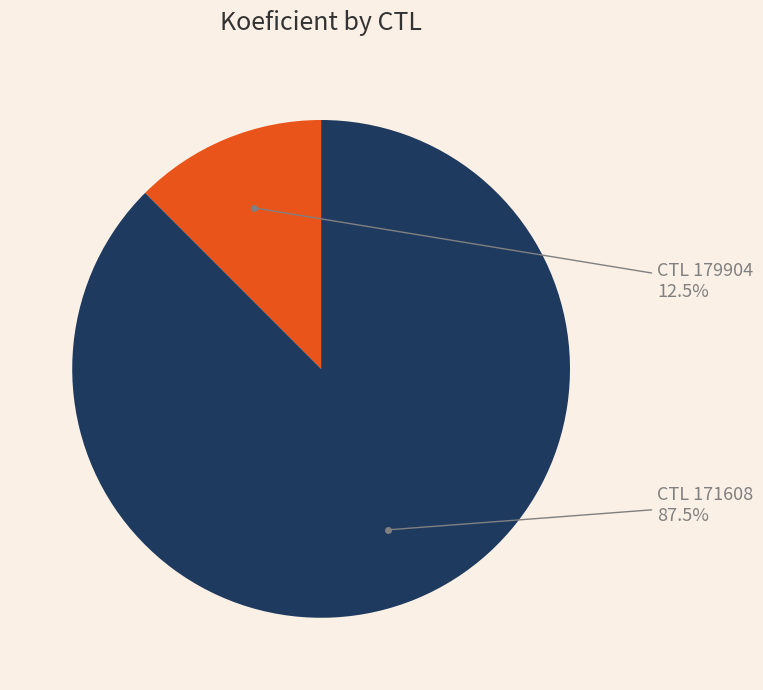

Does any single category account for the majority?

Yes